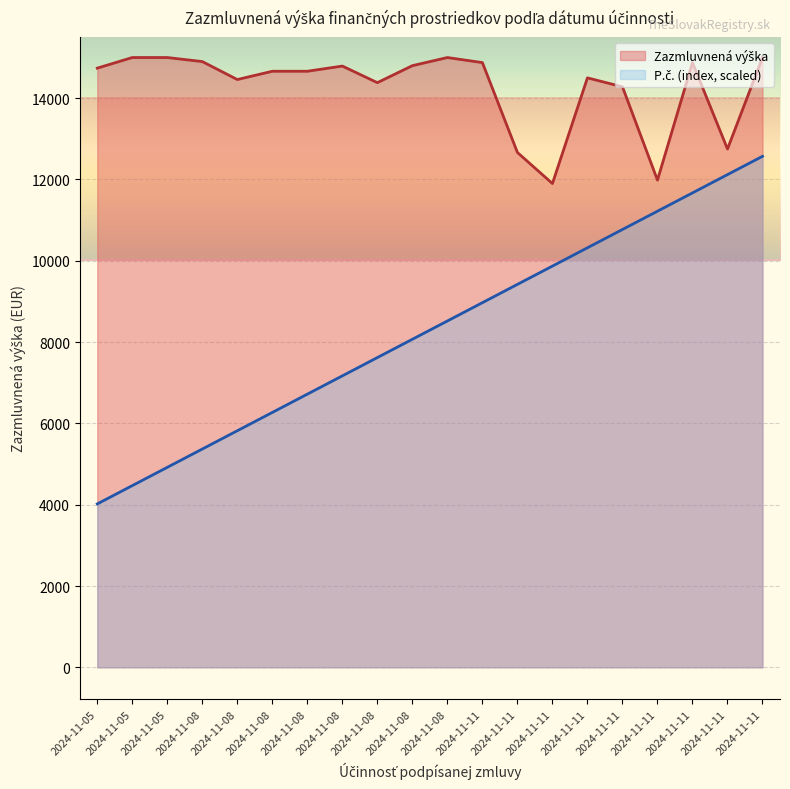

Is it true that P.č. (index) equals 2754.8 at 2024-11-05?

False